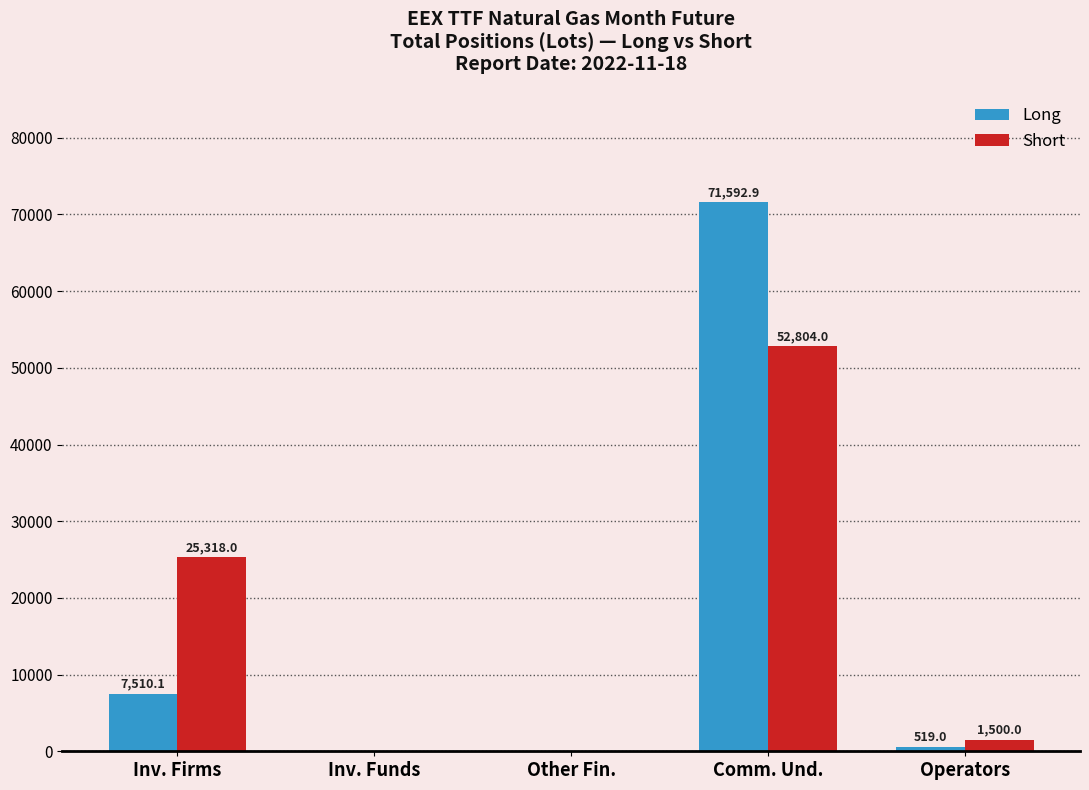

Which series changed the most between Inv. Funds and Comm. Und.?

Long